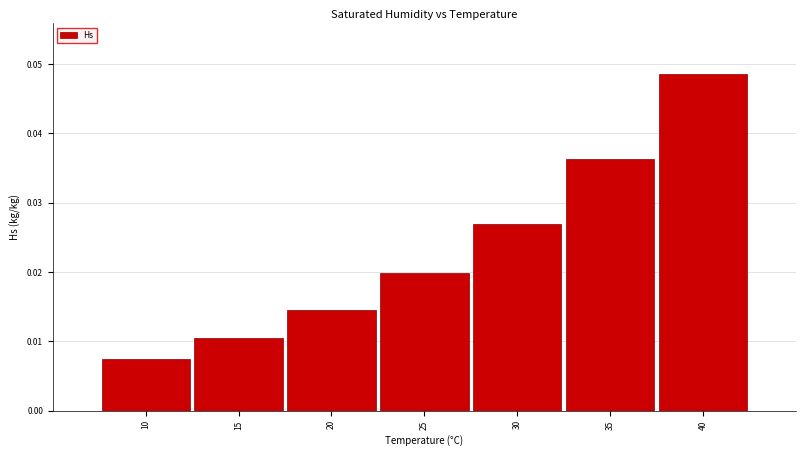

Which label corresponds to the smallest value in the chart?

10